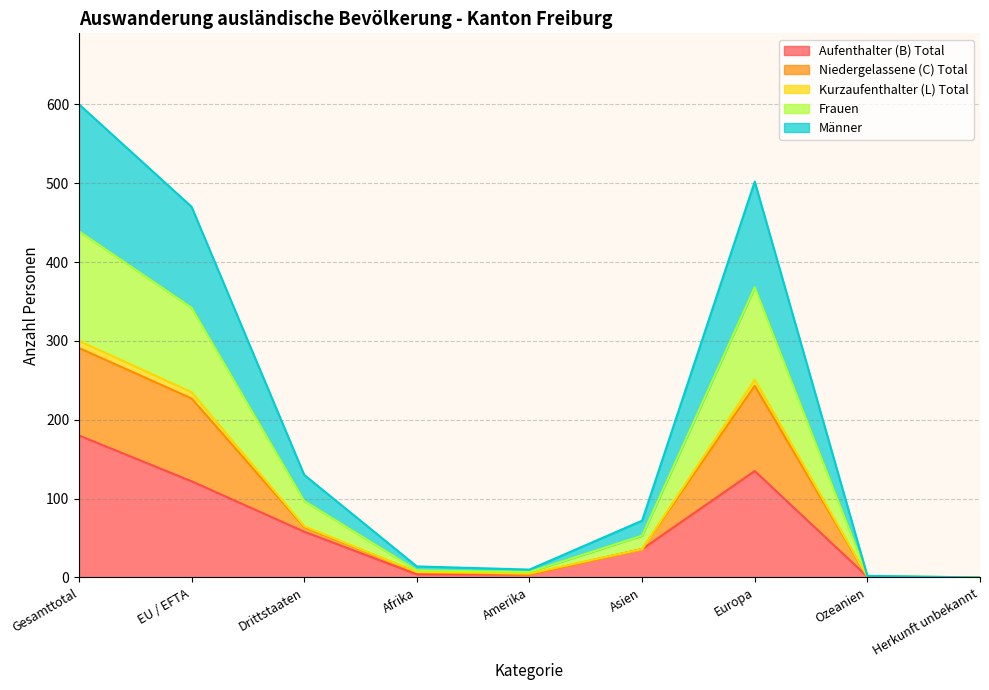

What is the label of the 5th point from the right?

Amerika